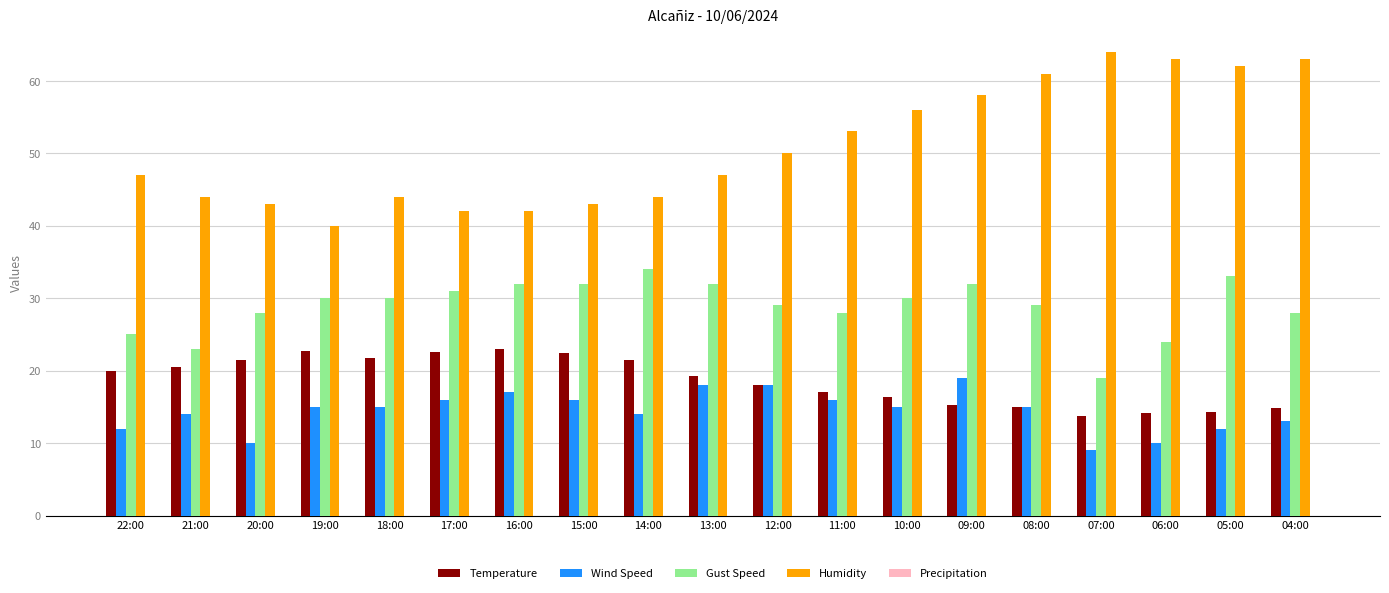

Count the Wind Speed values in the range 12 to 16.

12